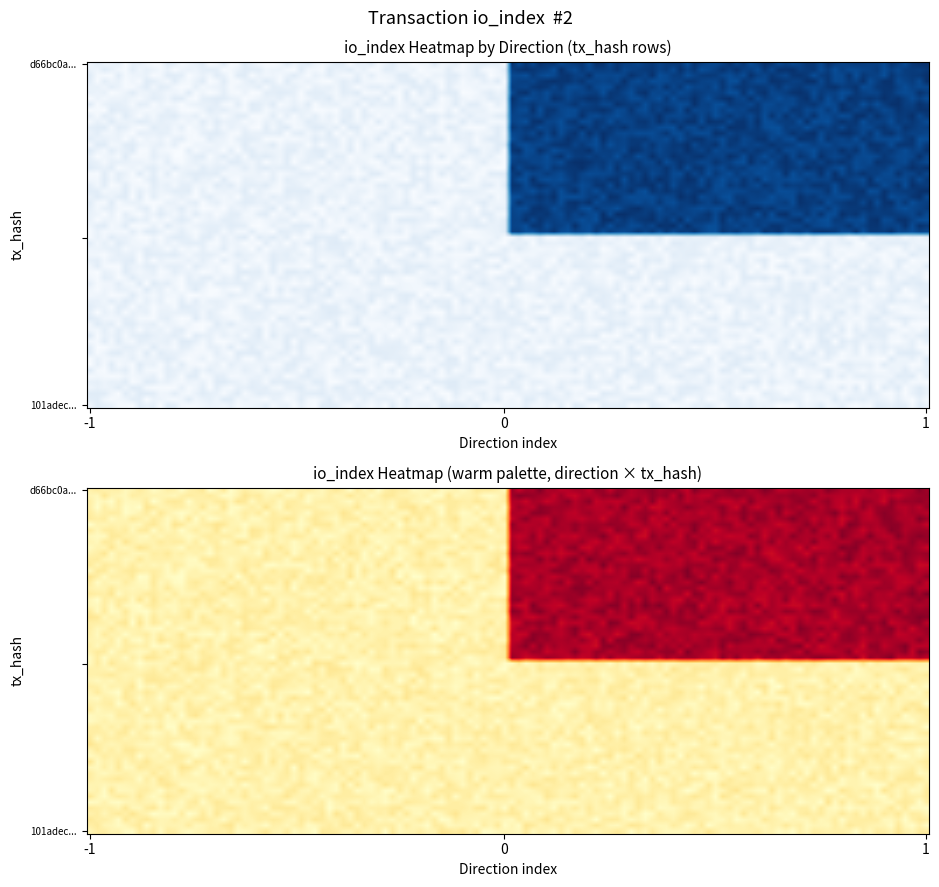

How many 101adec0658d6bb73bc20892e1e7d7136805eff values are between -1 and 0?

2